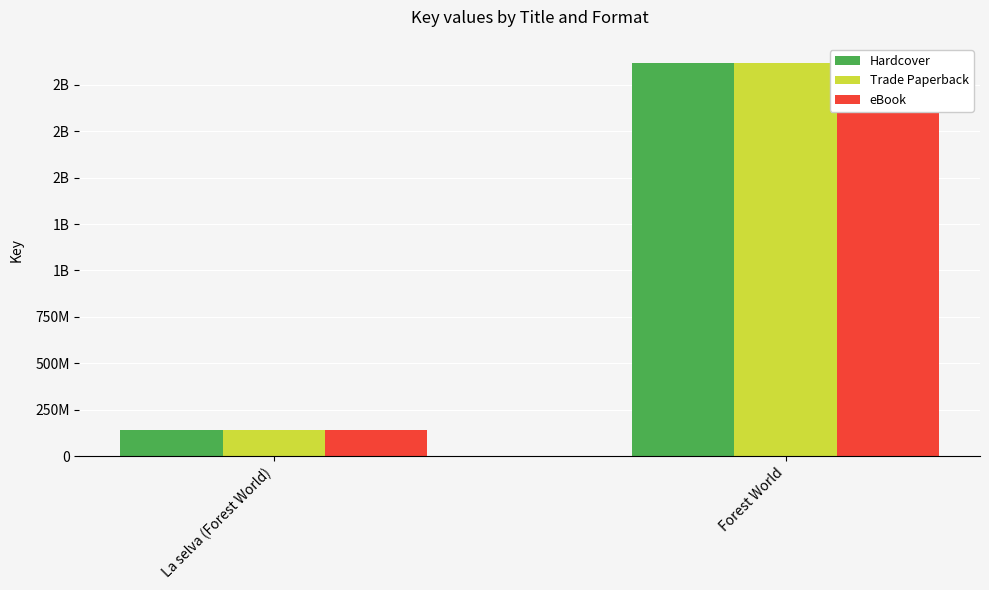

What is the value of the Trade Paperback bar at the 1st from the left?

140143980